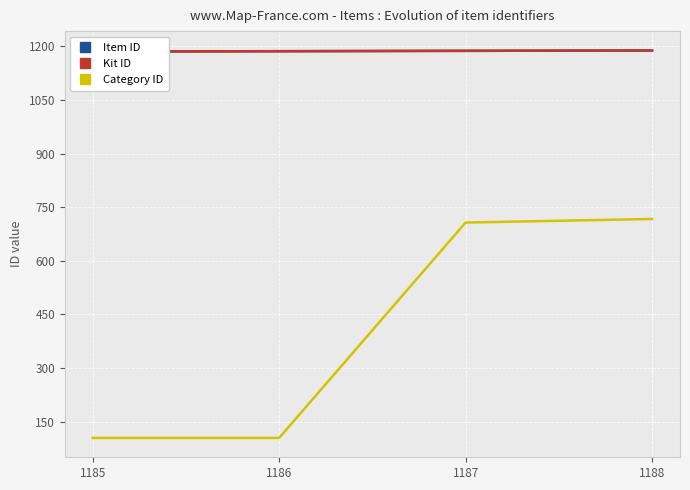

Count the Kit ID values in the range 1186 to 1188.

3